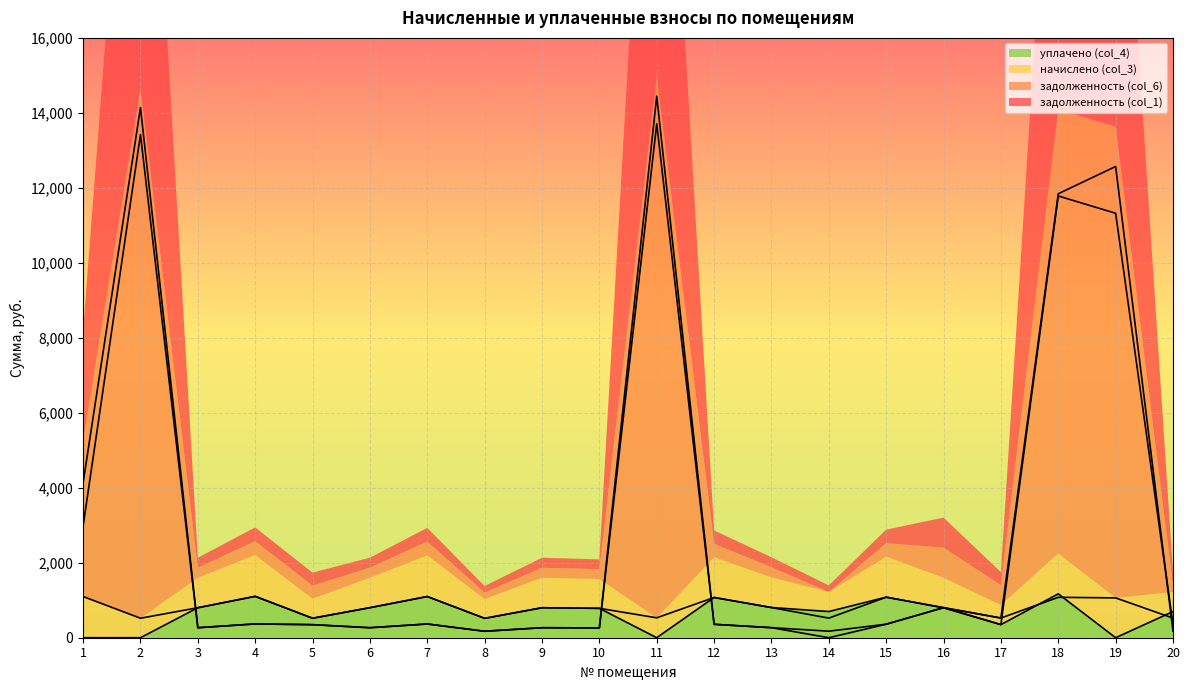

What is the lowest value of the задолженность (col_1) series?

172.6